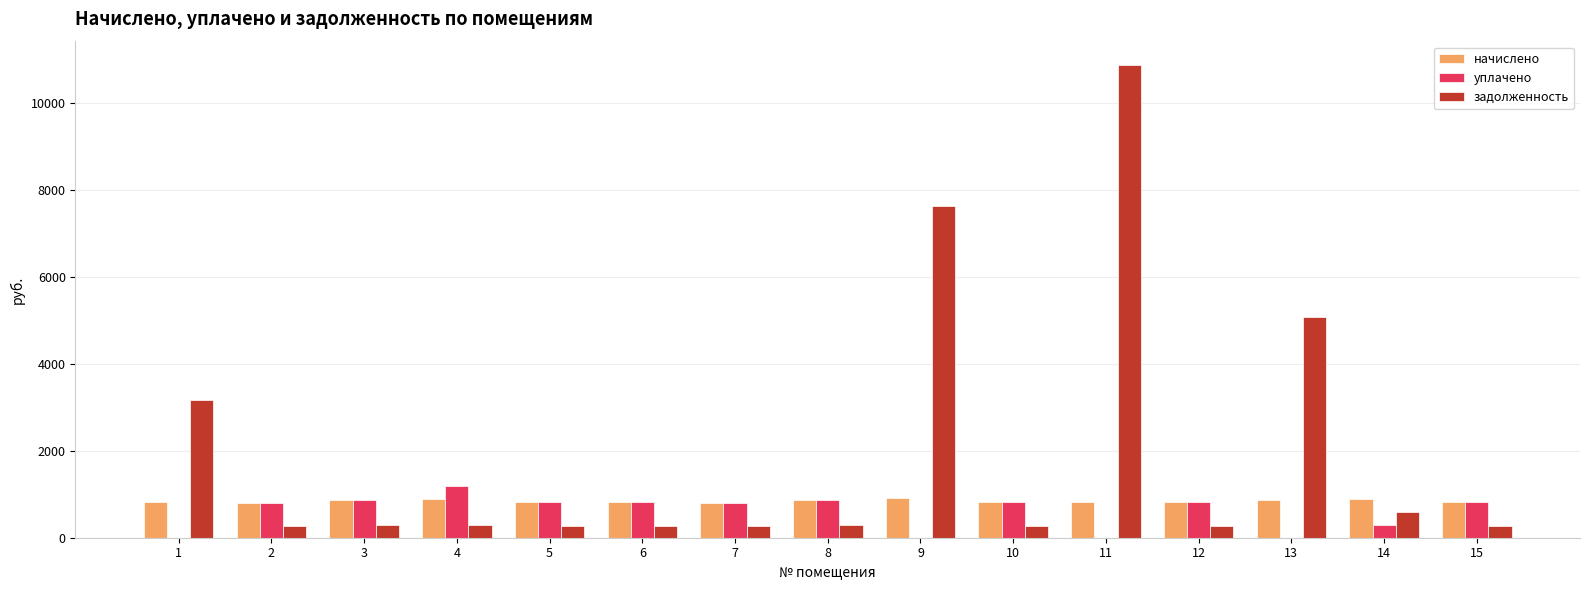

Is it true that начислено equals 357.1 at 9?

False